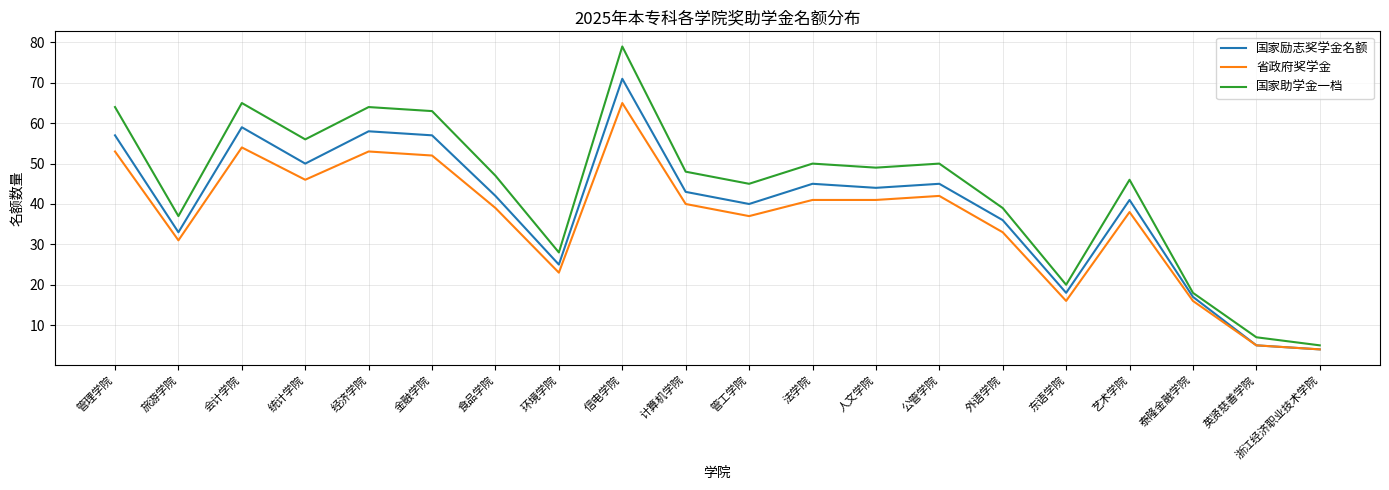

What position from the right is 管工学院?

10